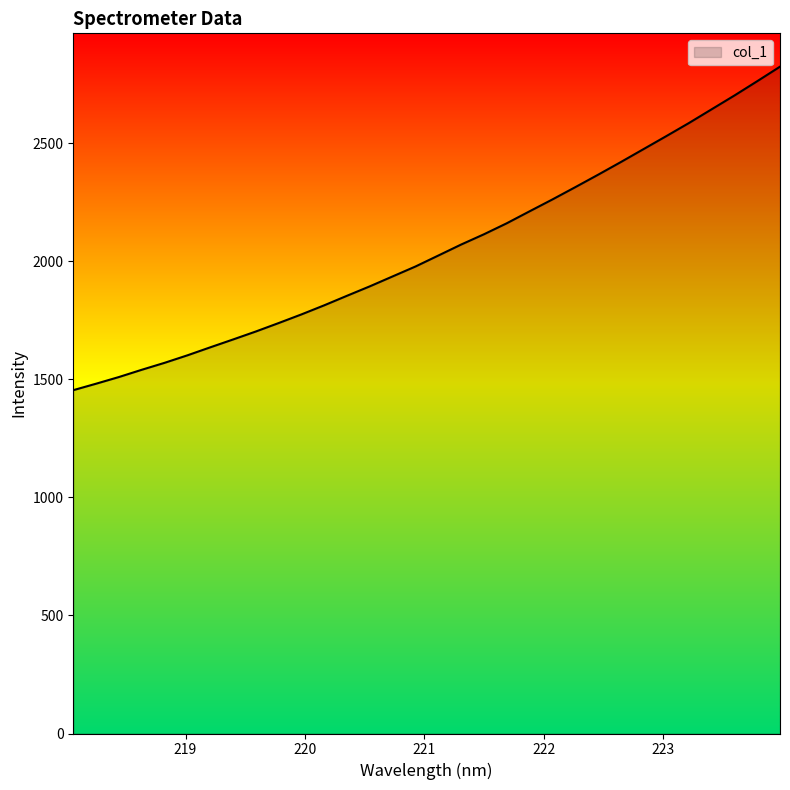

Count the number of values greater than 2024.

16